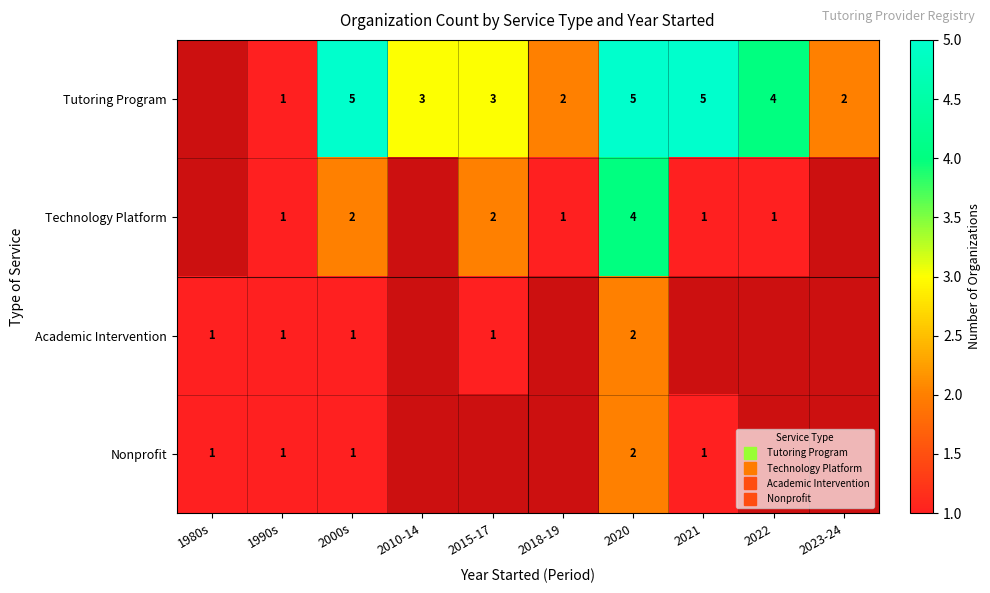

Count the Tutoring Program values in the range 3 to 5.

6